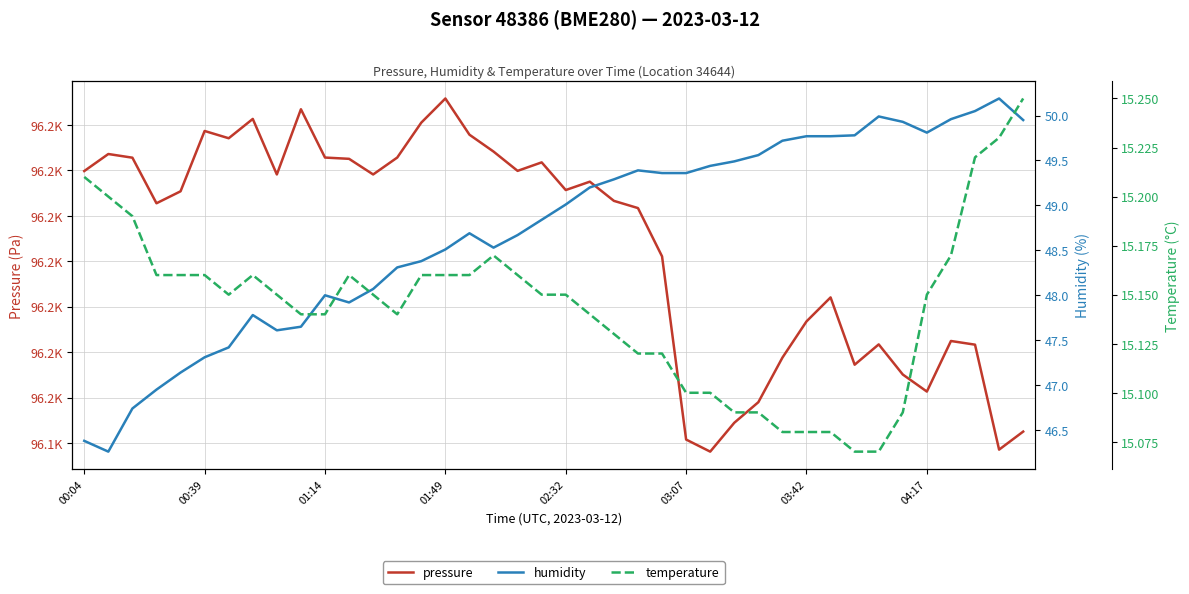

How many data points does each series have?

40